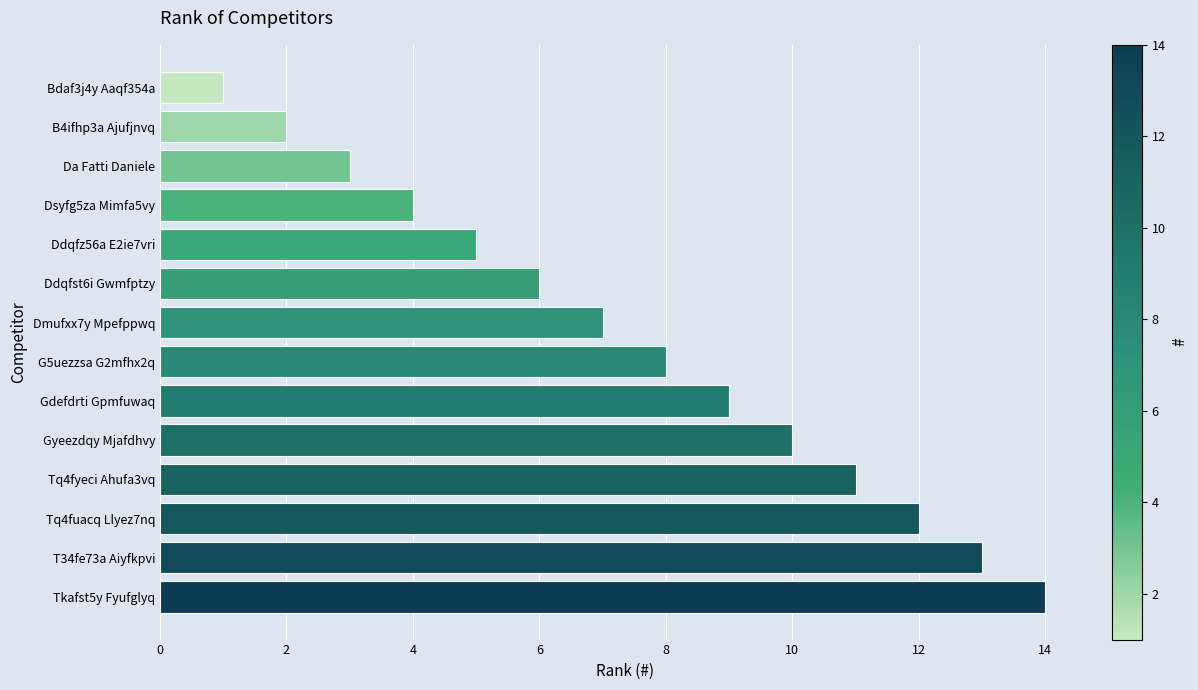

Between Bdaf3j4y Aaqf354a and Gyeezdqy Mjafdhvy, which is larger?

Gyeezdqy Mjafdhvy